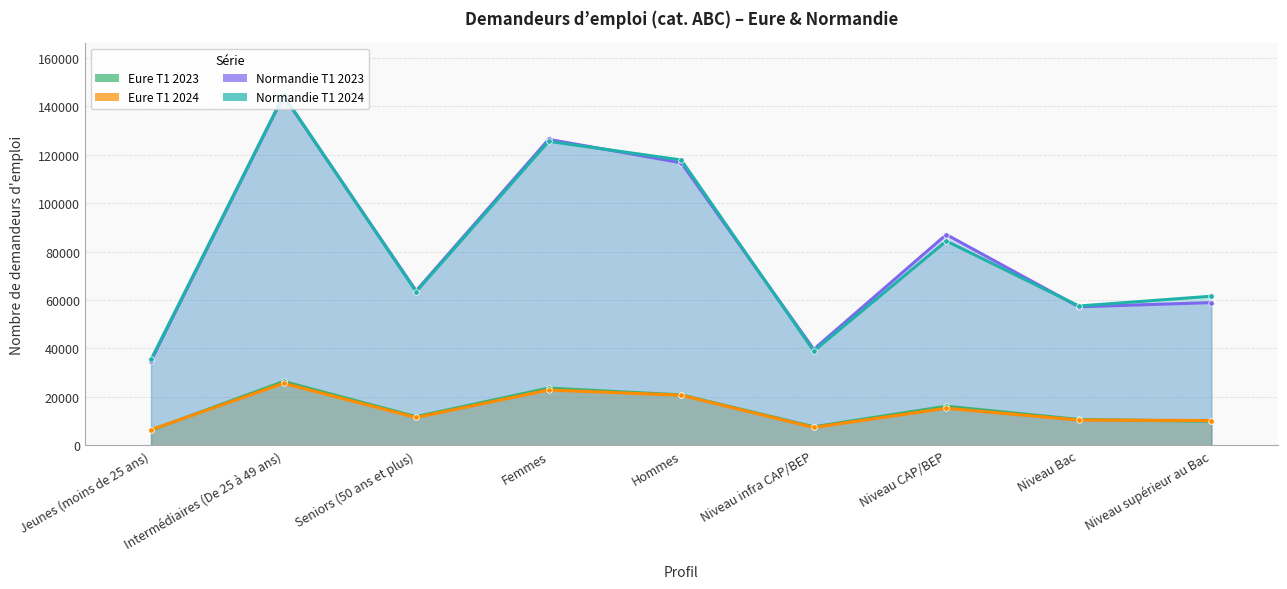

What is the total value across all series at Niveau Bac?

135902